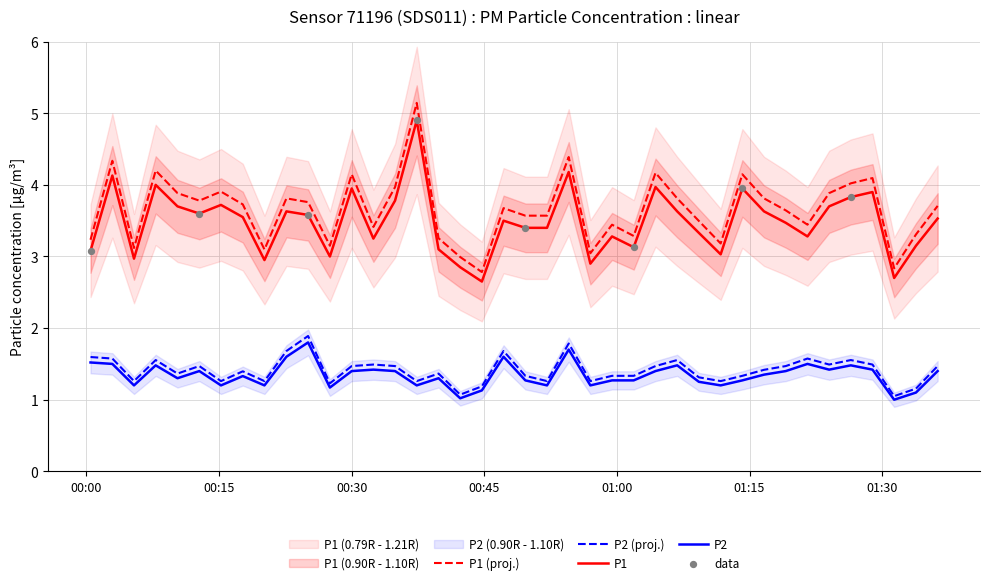

What is the maximum value for P2 (proj.)?

1.9